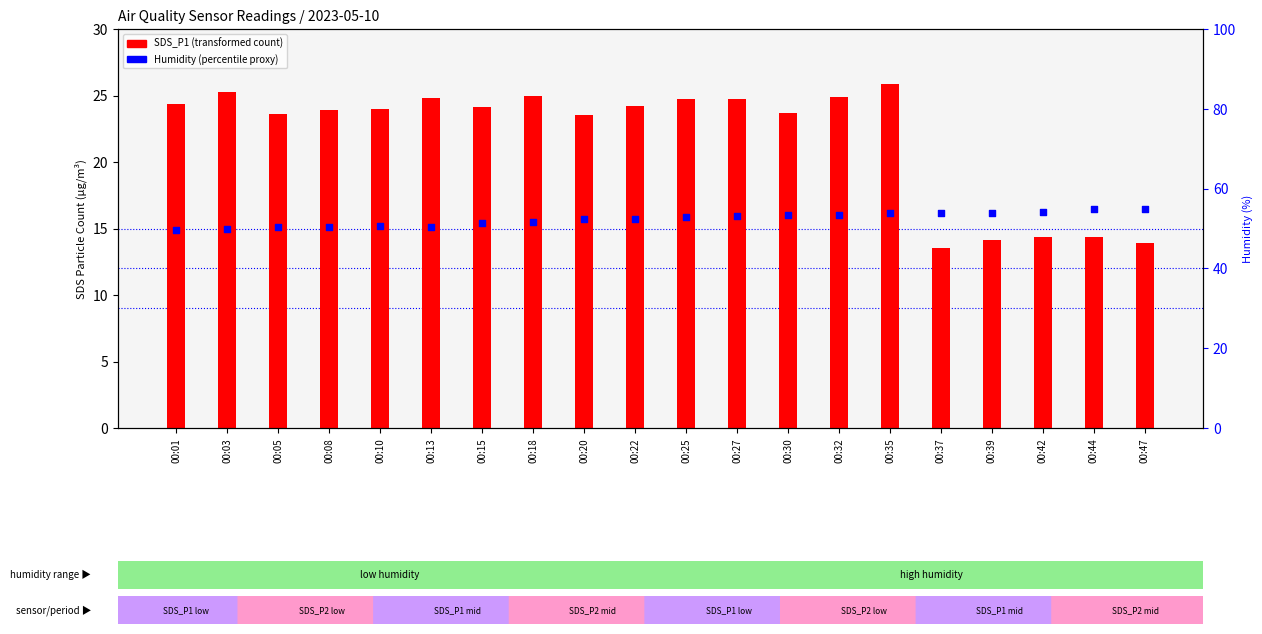

Which series has the largest total across all categories?

Humidity (%)